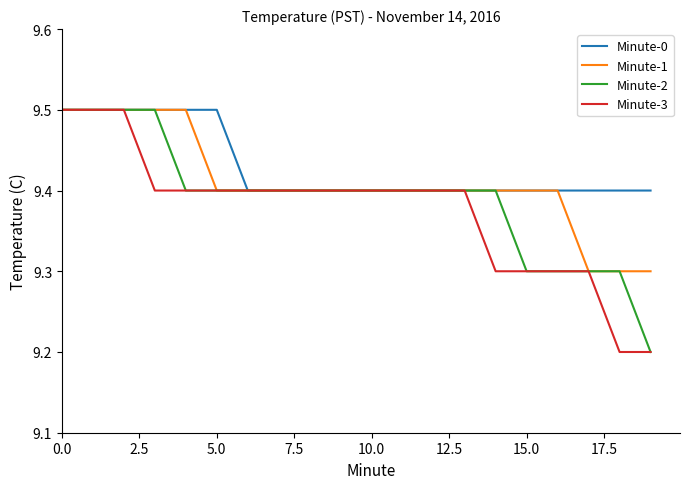

Which series has the largest total across all categories?

Minute-0